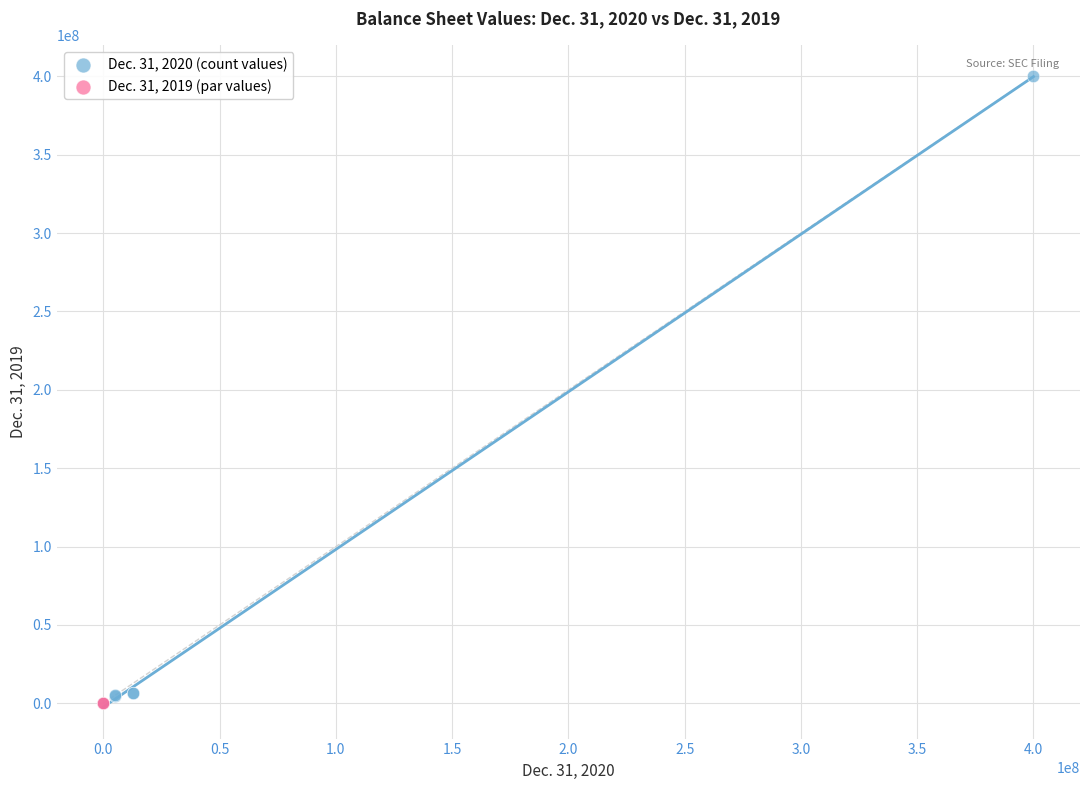

Which series reaches the maximum Y coordinate?

Dec. 31, 2020 (count values)